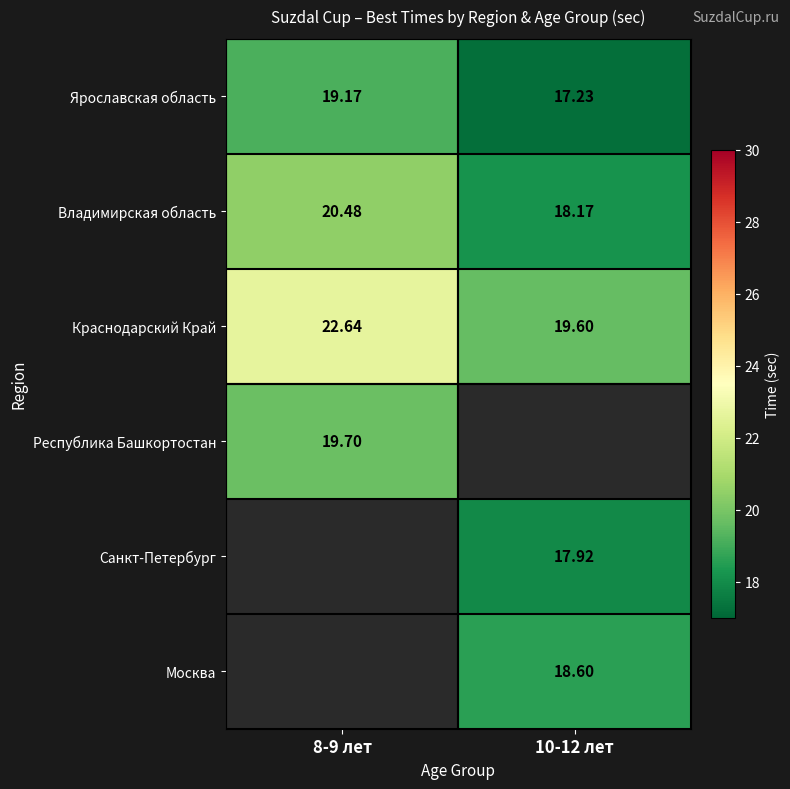

What is the maximum value shown in the chart?

22.6